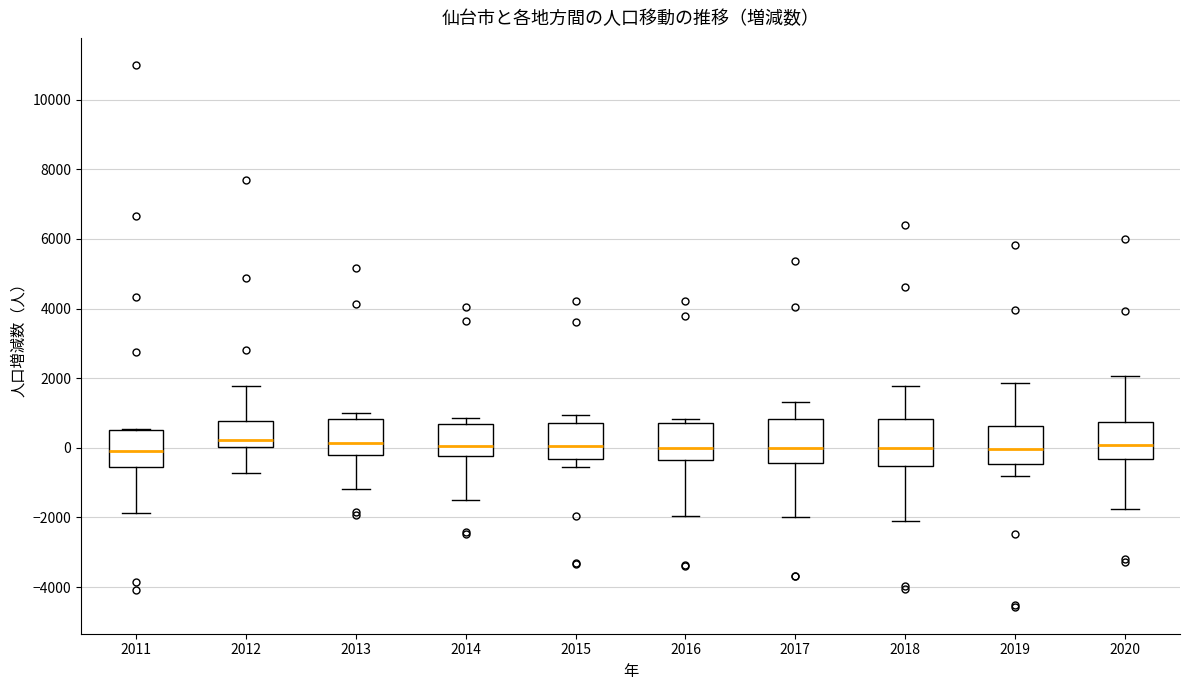

Reading left to right, transcribe this box plot: for each box, give where its median line is, the range the box spans, and where its two whiskers end, as read against the y-axis. The values are not printed on the chart, so give them approximately, as read against the axis.

2011: median -200, box -600 to 600, whiskers -1800 to 600
2012: median 200, box 0 to 800, whiskers -800 to 1800
2013: median 200, box -200 to 800, whiskers -1200 to 1000
2014: median 0, box -200 to 600, whiskers -1400 to 800
2015: median 0, box -400 to 800, whiskers -600 to 1000
2016: median 0, box -400 to 800, whiskers -2000 to 800 (just above the box's upper edge)
2017: median 0, box -400 to 800, whiskers -2000 to 1400
2018: median 0, box -600 to 800, whiskers -2200 to 1800
2019: median 0, box -400 to 600, whiskers -800 to 1800
2020: median 0, box -400 to 800, whiskers -1800 to 2000